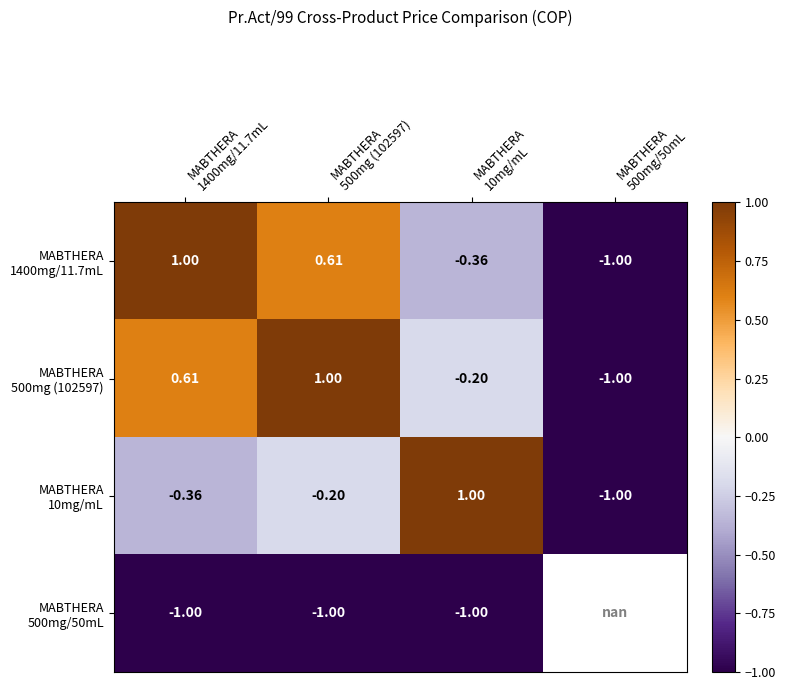

List the labels in order of MABTHERA 500mg/50mL value, largest first.

MABTHERA 1400mg/11.7mL, MABTHERA 500mg (102597), MABTHERA 10mg/mL, MABTHERA 500mg/50mL